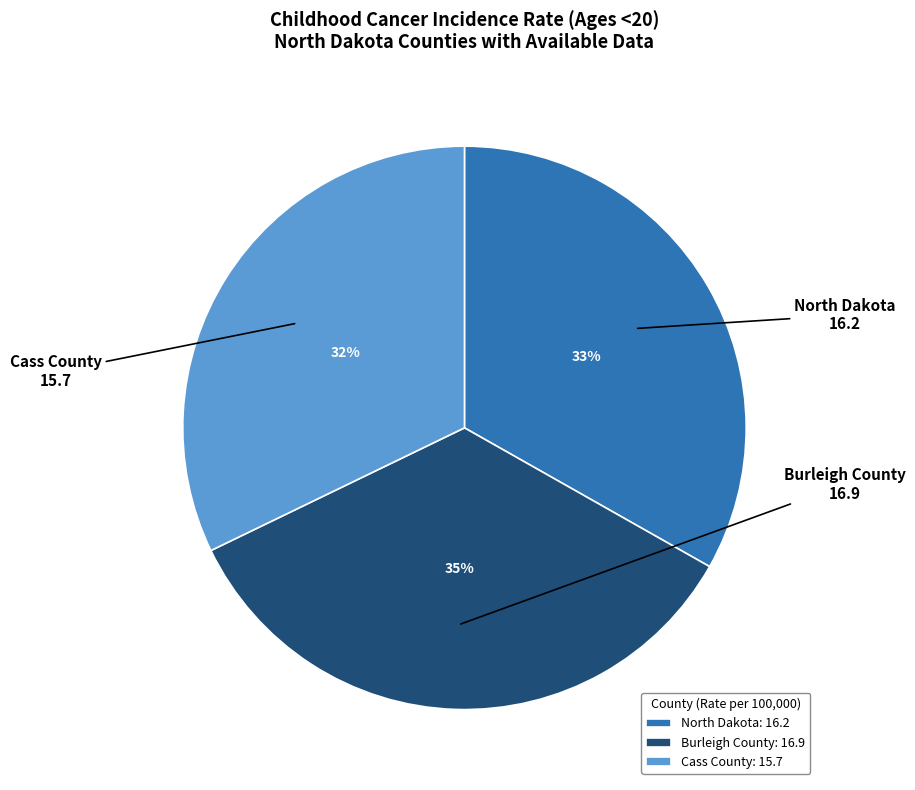

To the nearest percent, what is the average slice percentage?

33%